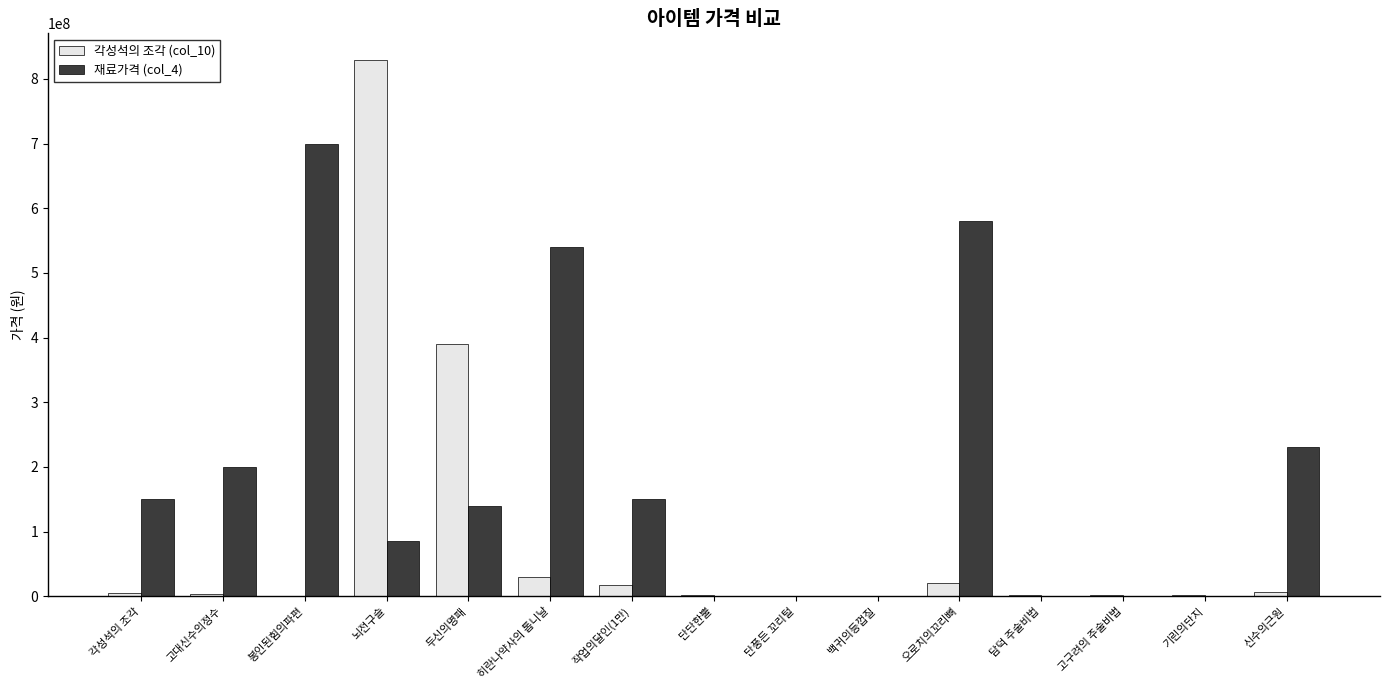

What is the total value across all series at 오로치의꼬리뼈?

600000000